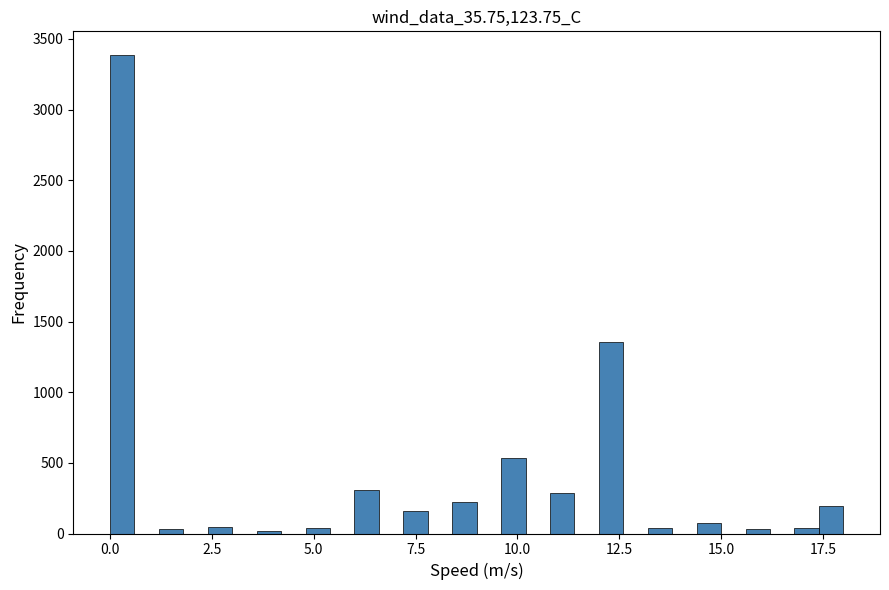

Around what value on the x-axis is the tallest bar? Give the approximate position of its centre, as read against the axis.

0.5